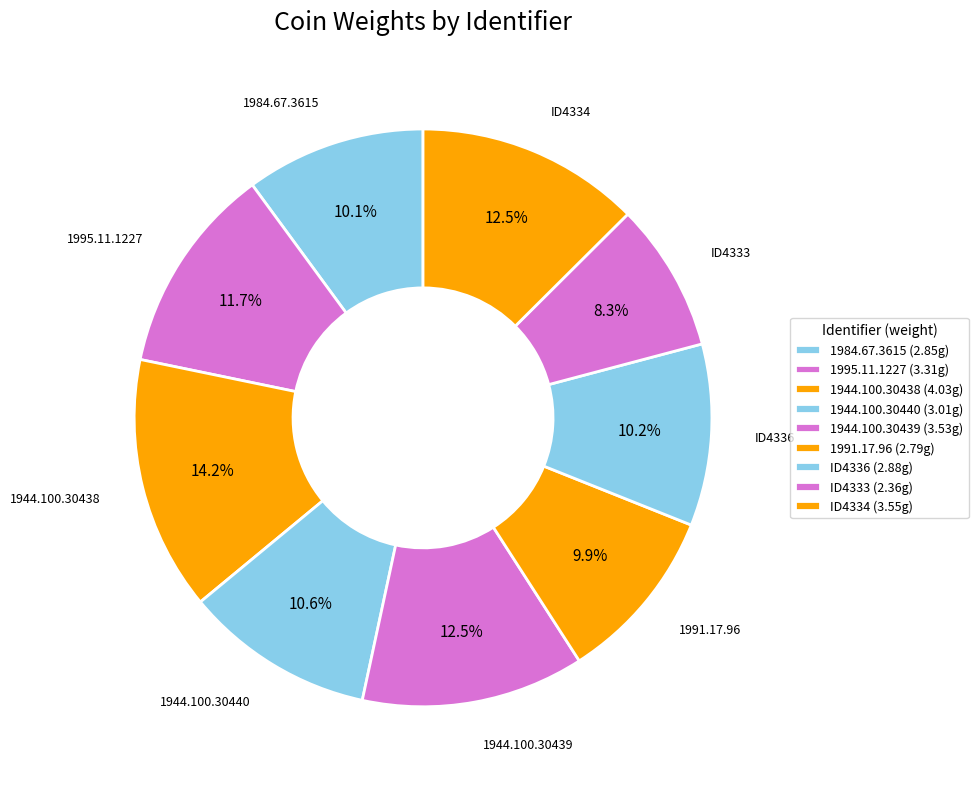

Is it true that 1995.11.1227 is 1% of the pie?

False